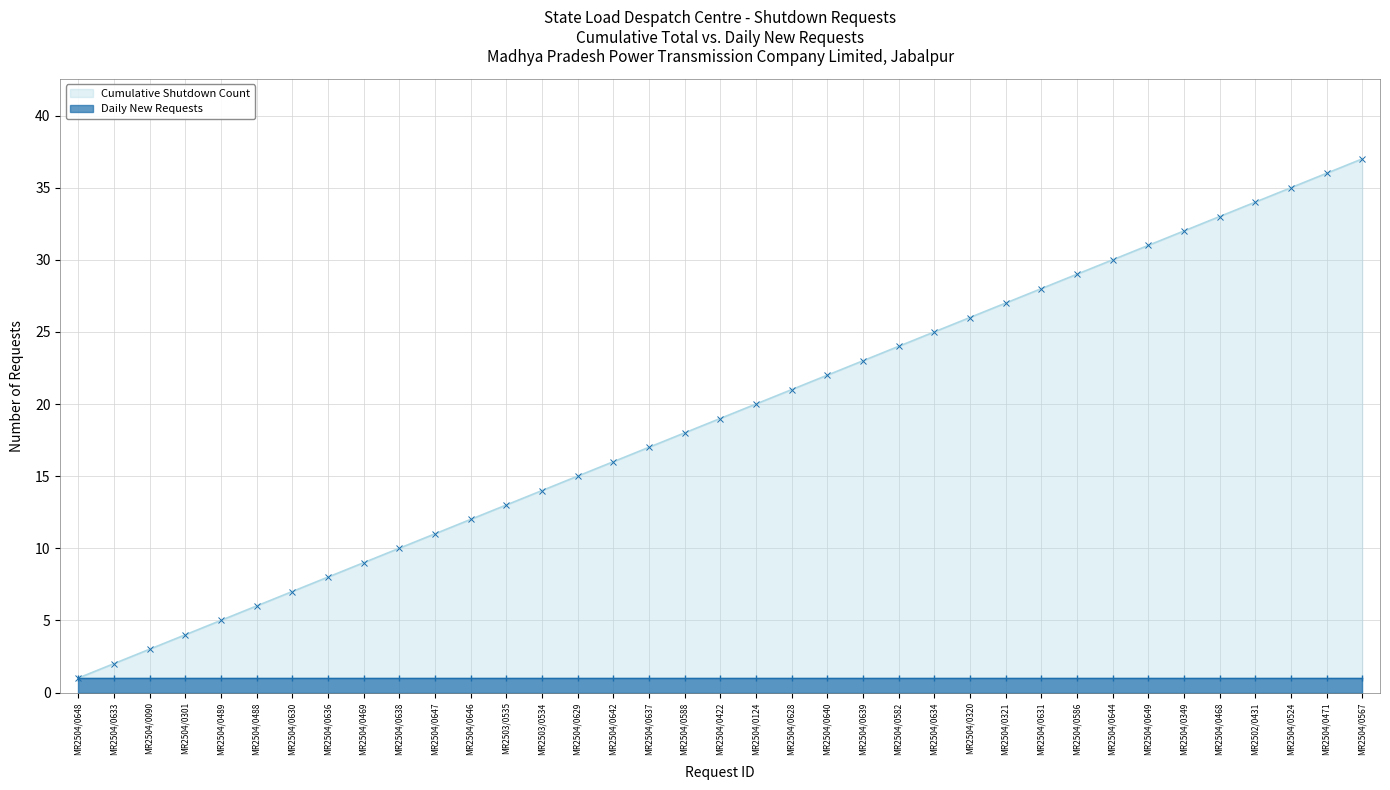

Where is the data nearest to the value 19?

MR2504/0422